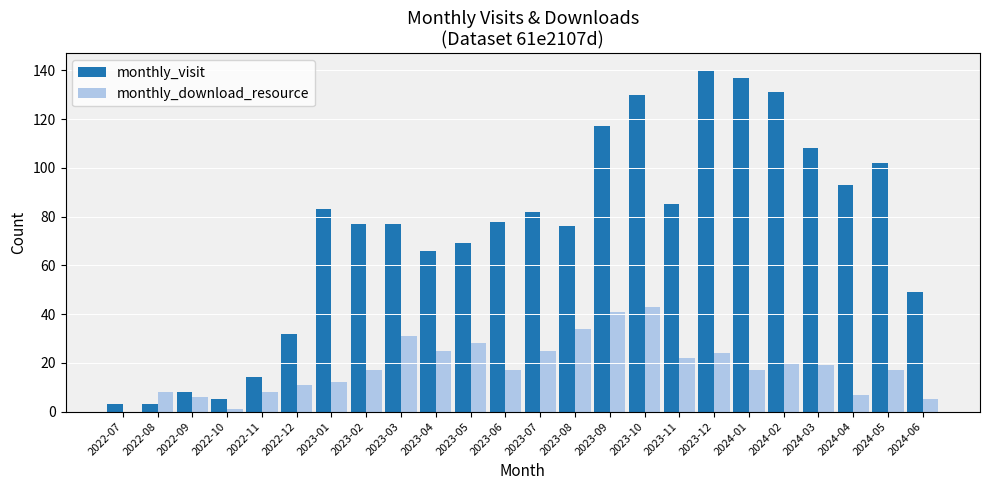

Which category has the highest value across all series?

2023-12